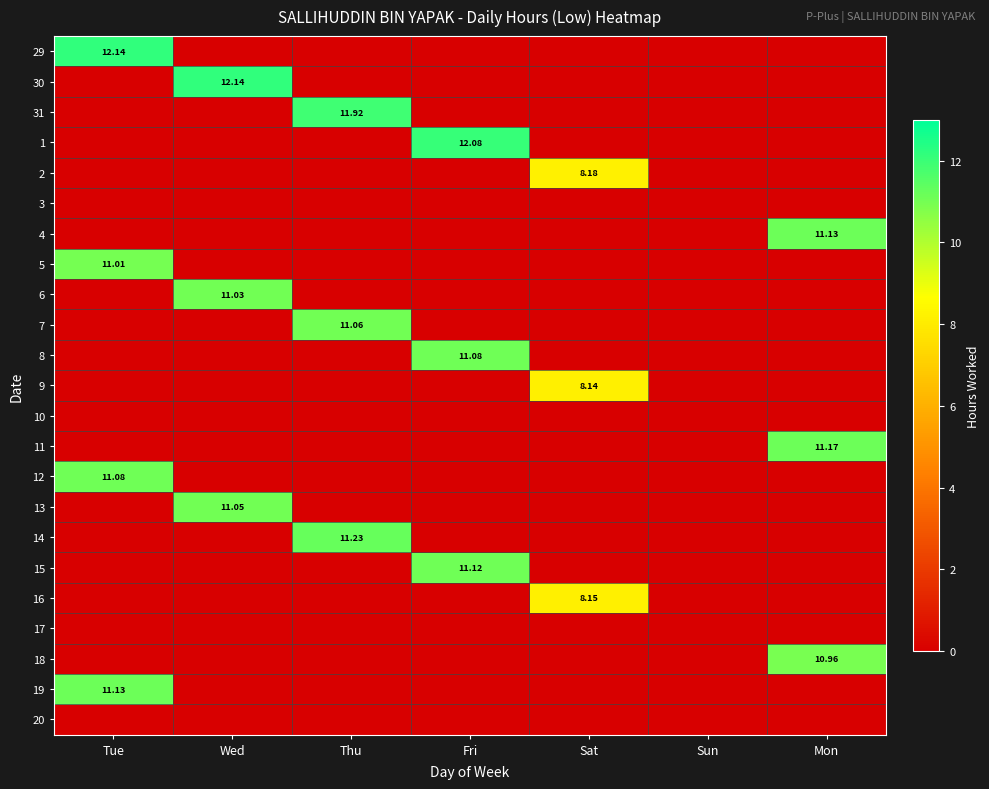

List the series in order of their peak value, lowest first.

3, 10, 17, 20, 9, 16, 2, 18, 5, 6, 13, 7, 8, 12, 15, 4, 19, 11, 14, 31, 1, 29, 30